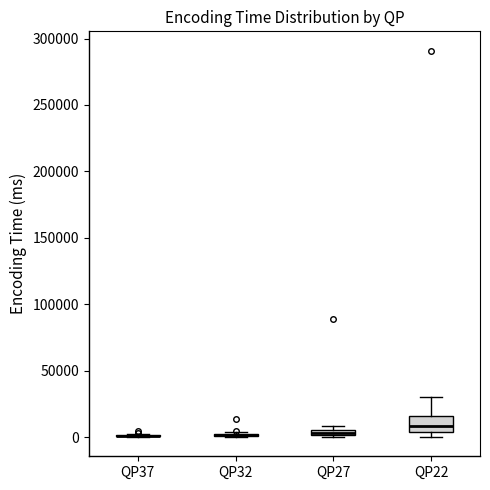

Where does the median line of the box for QP22 sit on the y-axis? The values are not printed on the chart, so give them approximately, as read against the axis.

10000